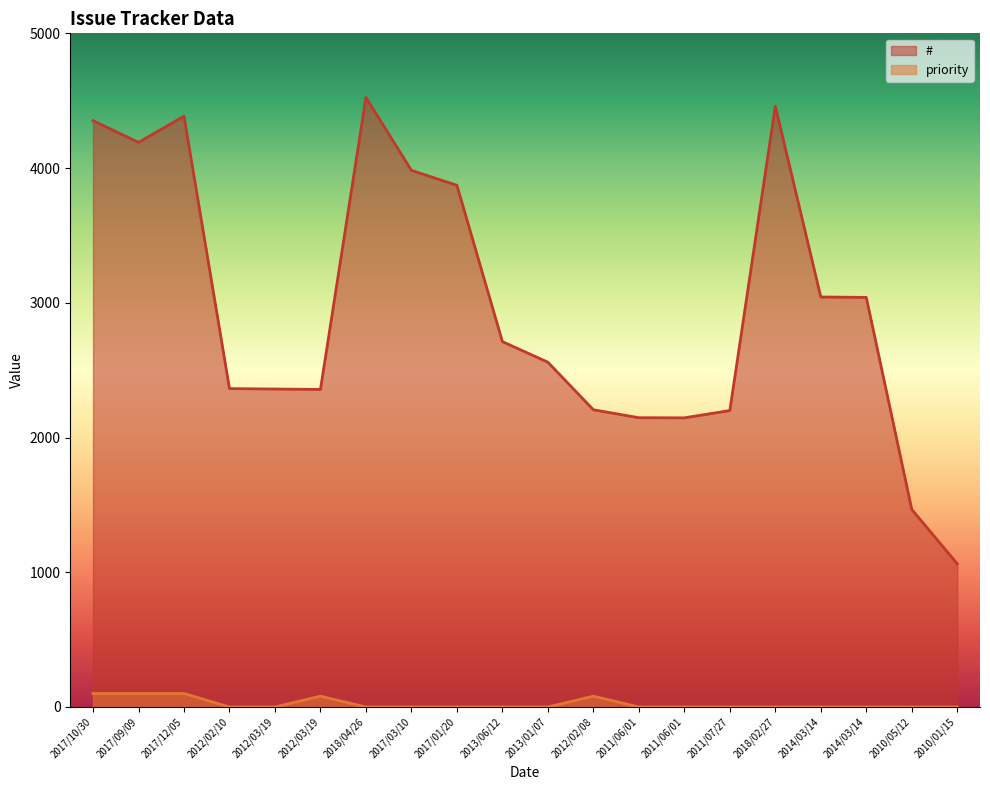

What is the average value of the # series?

2971